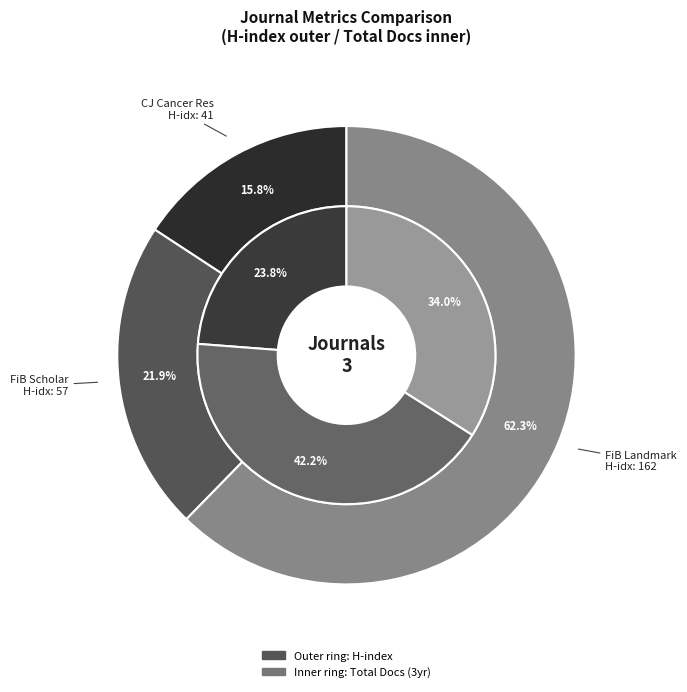

What is the largest slice in the pie chart?

Frontiers in Bioscience - Scholar